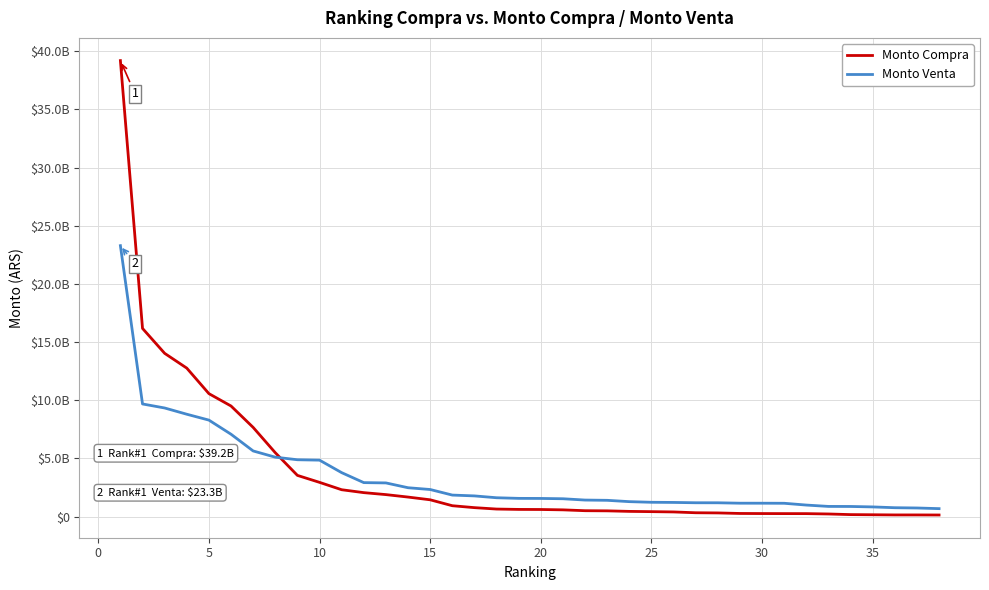

What are all the series names shown in the legend?

Monto Compra, Monto Venta